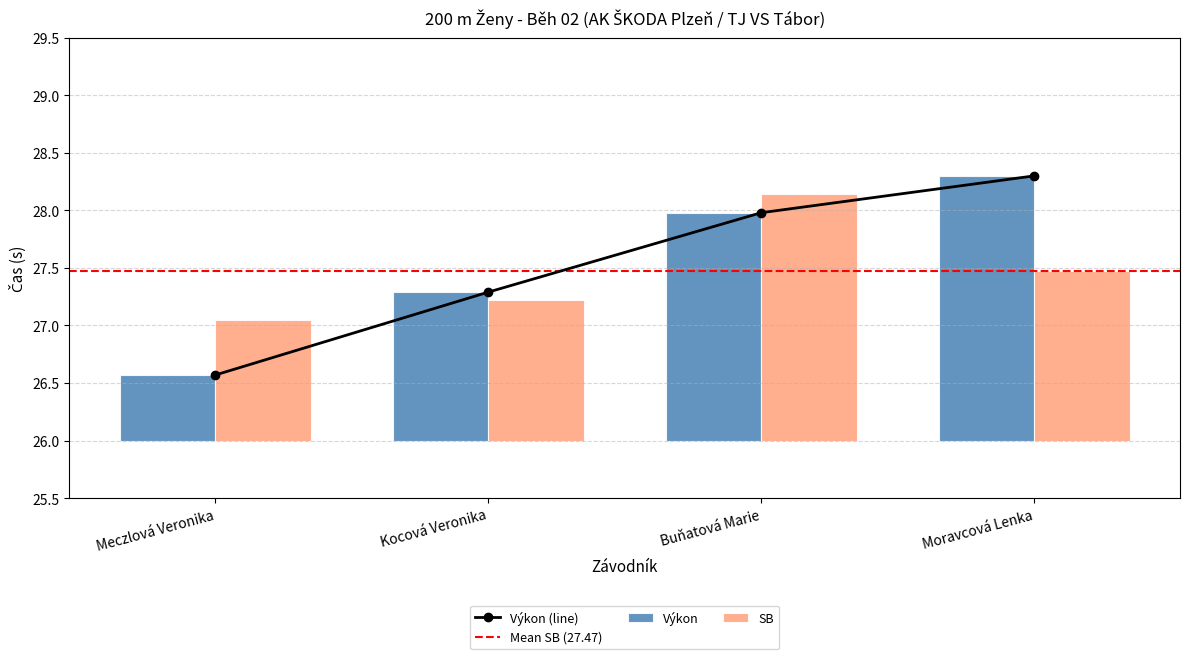

Between Kocová Veronika and Moravcová Lenka, which series saw the biggest shift?

Výkon